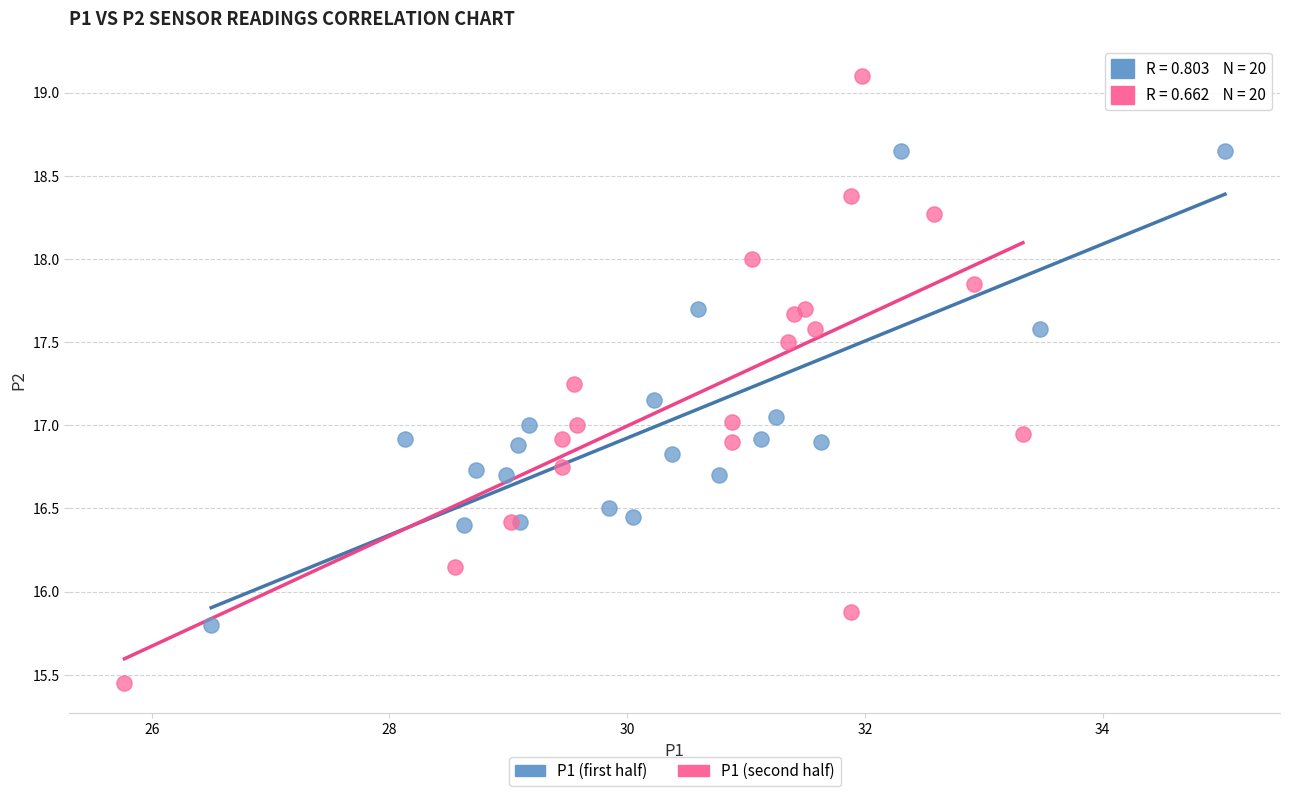

Which series contains the highest Y value?

P1 (second half)